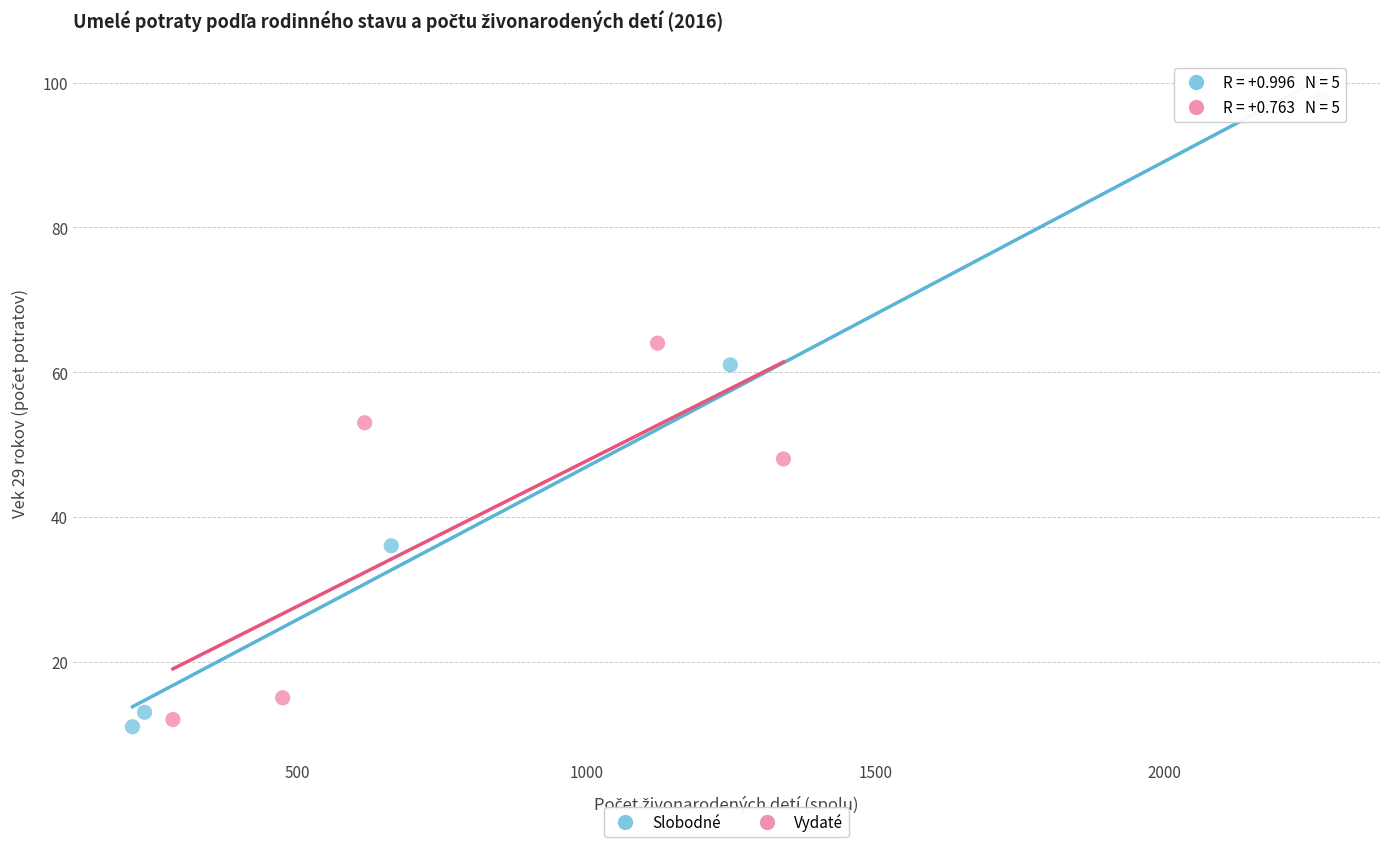

Which series has the largest Y range (max minus min)?

Slobodné